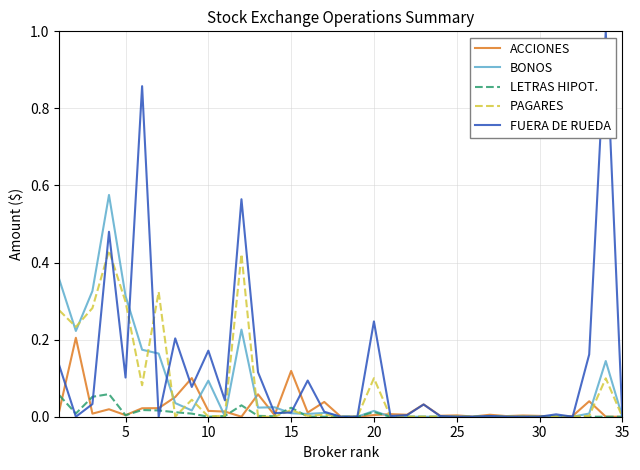

List the series in order of their peak value, highest first.

FUERA DE RUEDA, BONOS, PAGARES, ACCIONES, LETRAS HIPOT.